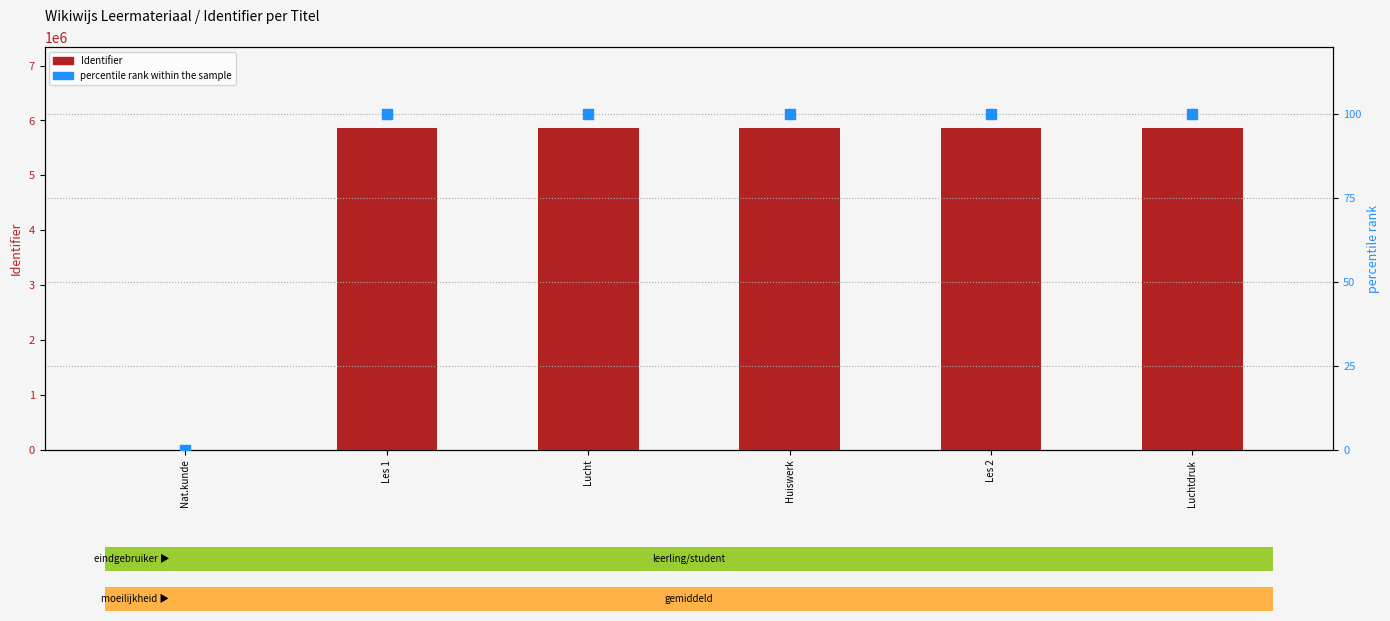

Which series reaches the maximum Y coordinate?

Identifier (count)